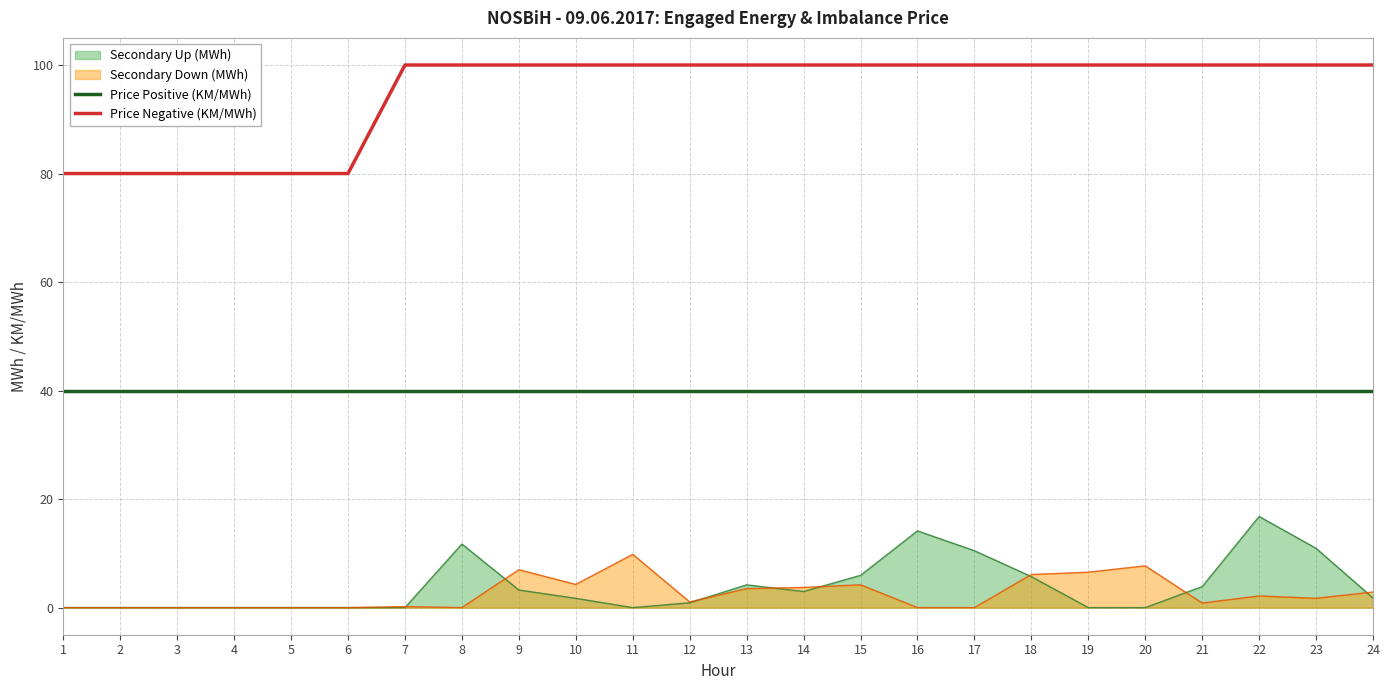

True or false: Price Negative (KM/MWh) has more than 2 points higher than both neighbors.

False